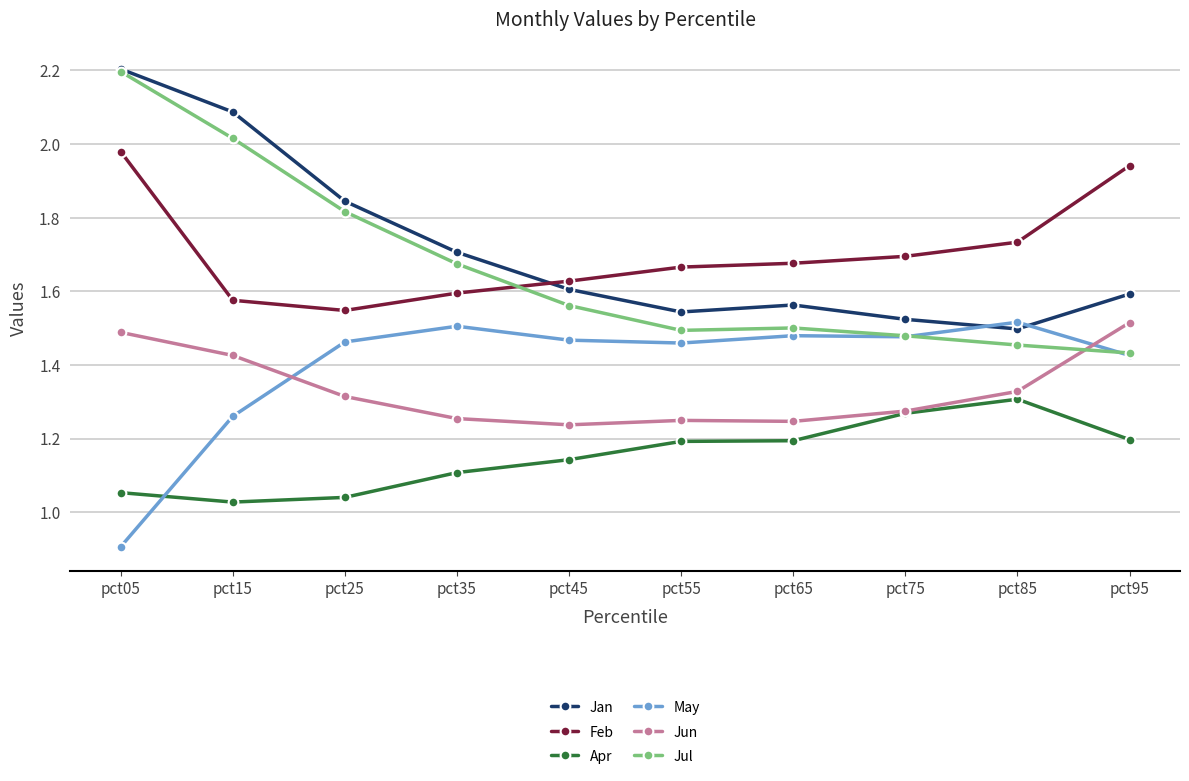

Where is the first local maximum for May?

pct35